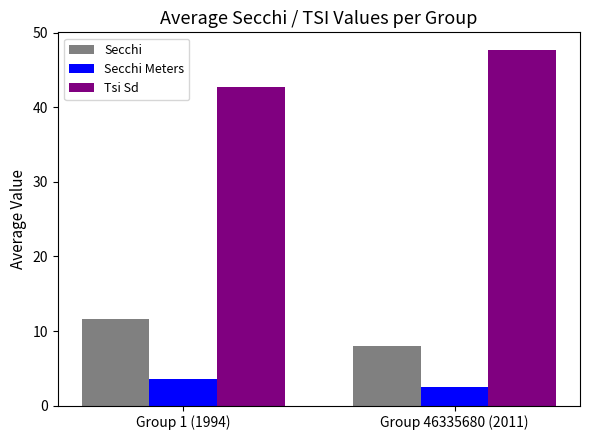

Where does the Secchi Meters series first go above 3?

Group 1 (1994)